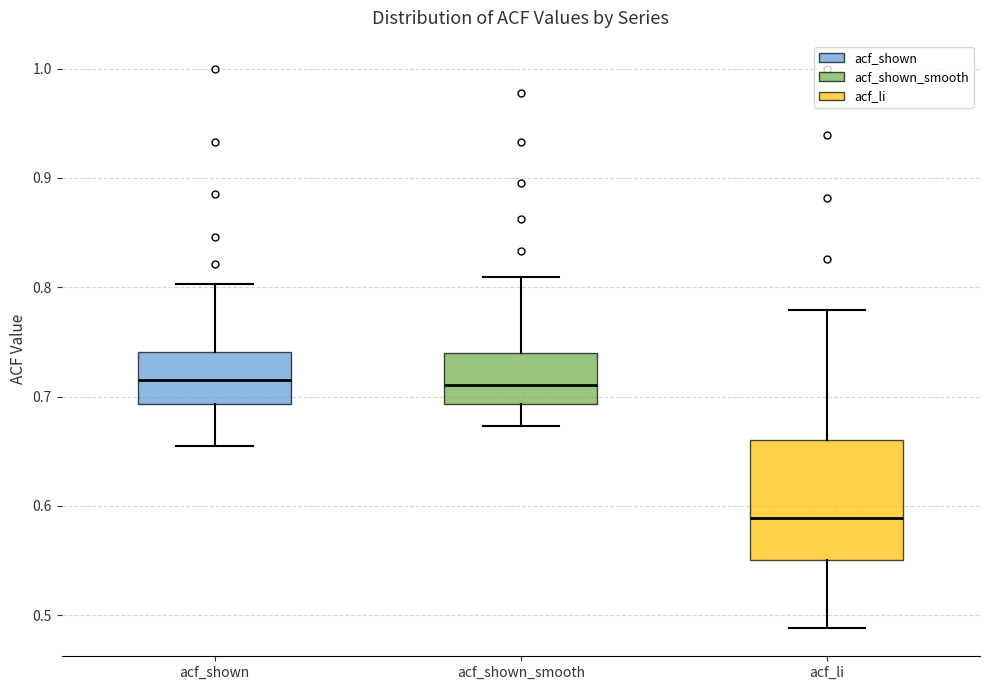

Where is the lower edge of the box for acf_shown_smooth on the y-axis? The values are not printed on the chart, so give them approximately, as read against the axis.

0.69